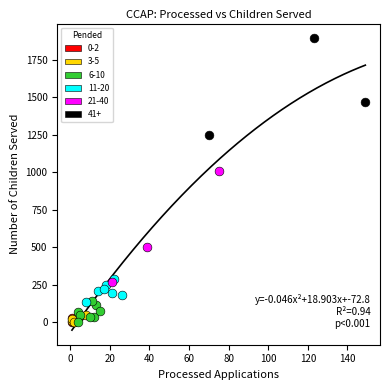

What are all the series names shown in the legend?

0-2, 3-5, 6-10, 11-20, 21-40, 41+